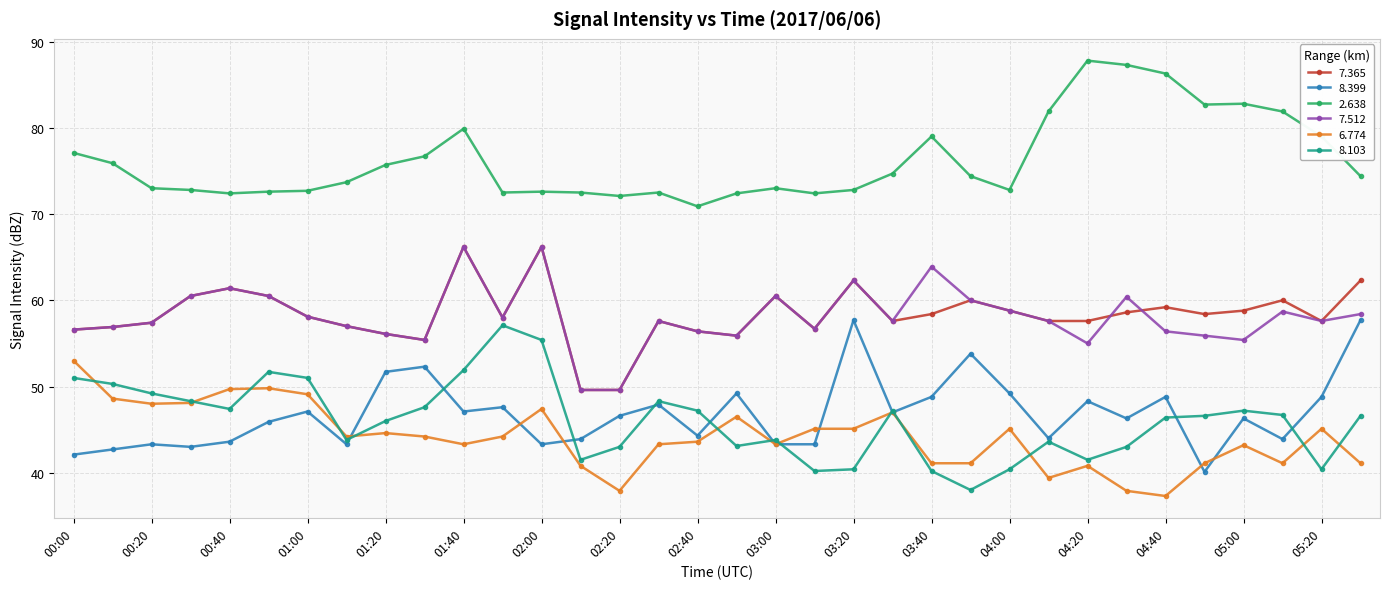

What is the smallest value displayed?

37.3